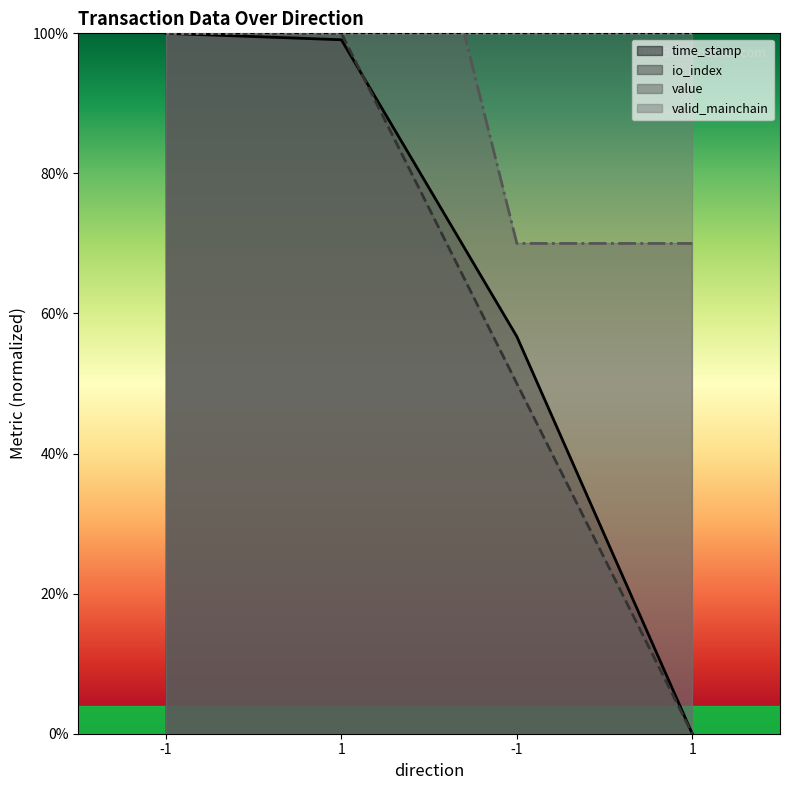

Which series changed the most between -1 and 1?

time_stamp